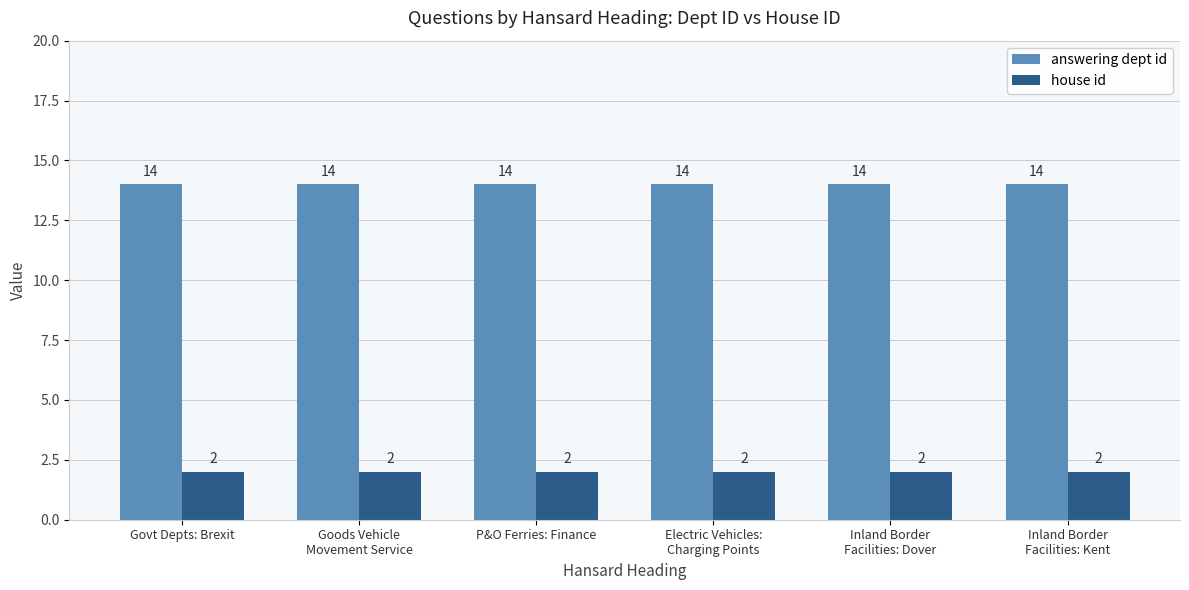

What is the value of the house id bar at the 1st from the left?

2